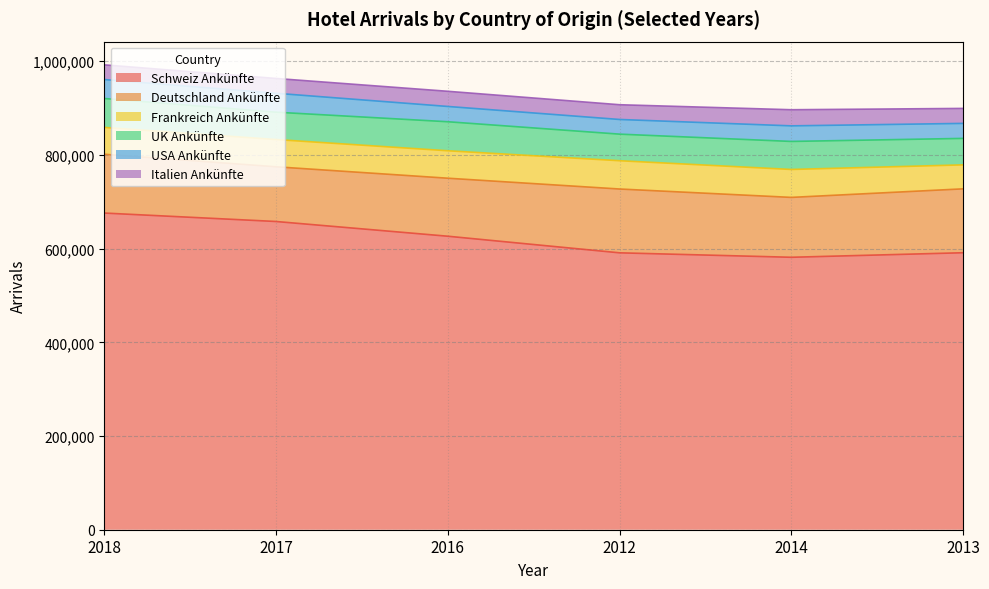

True or false: Schweiz Ankünfte has a value of 658002 at 2017.

True